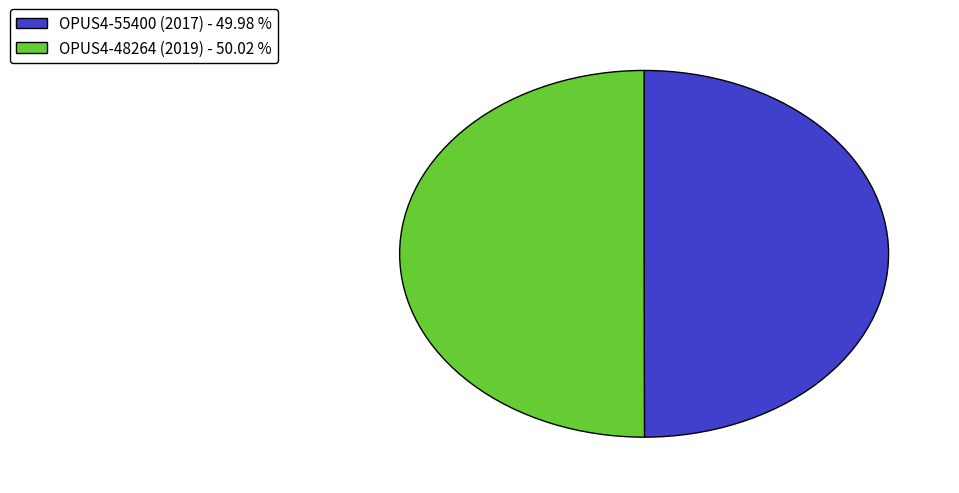

What is the ratio of the value at OPUS4-48264 (2019) - 50.02 % to the value at OPUS4-55400 (2017) - 49.98 %?

1.0